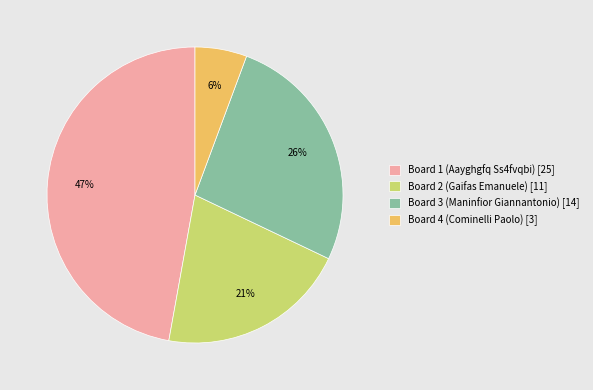

Is it true that Board 4 (Cominelli Paolo) is 6% of the pie?

True